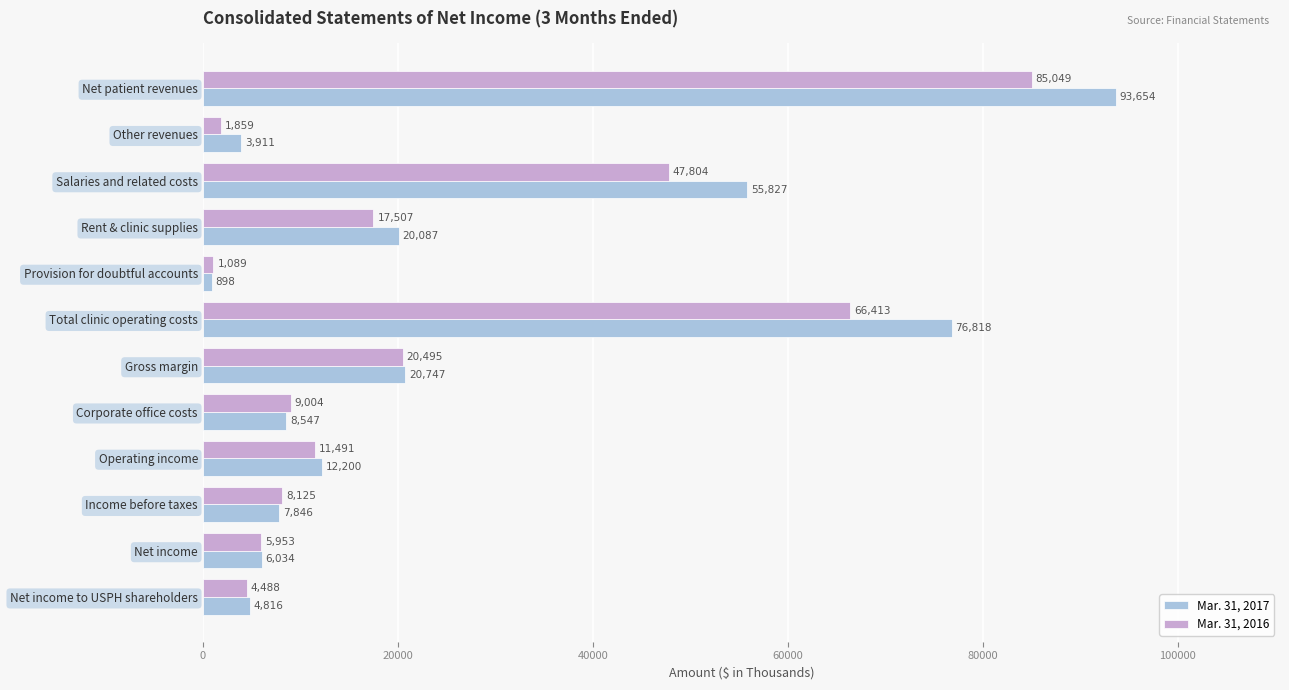

What is the difference between the maximum and minimum values in the Mar. 31, 2017 series?

92756